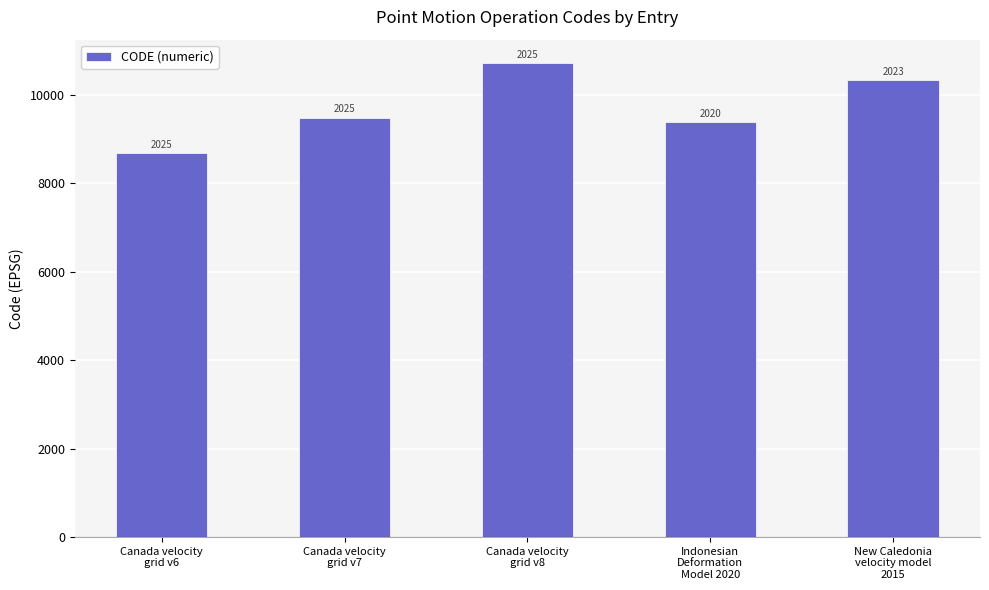

Are the bars horizontal?

No